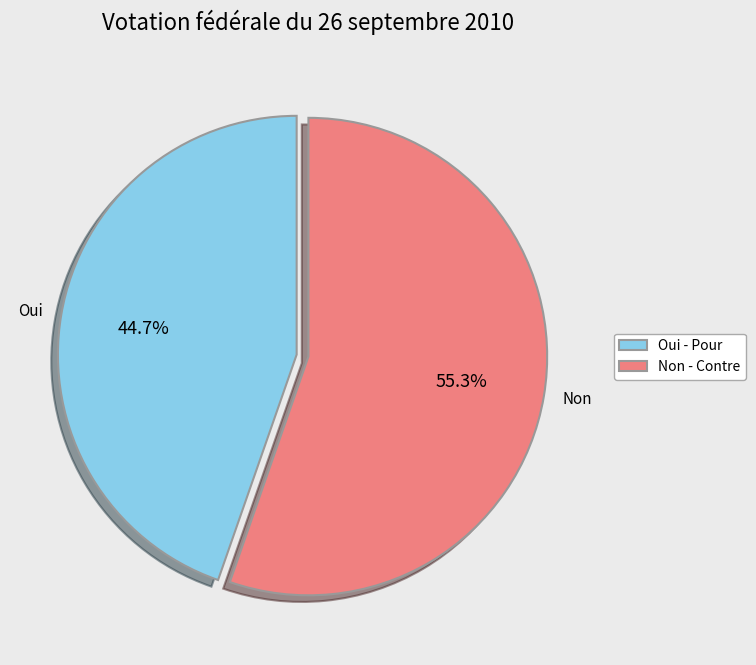

What is the smallest slice in the pie chart?

Oui